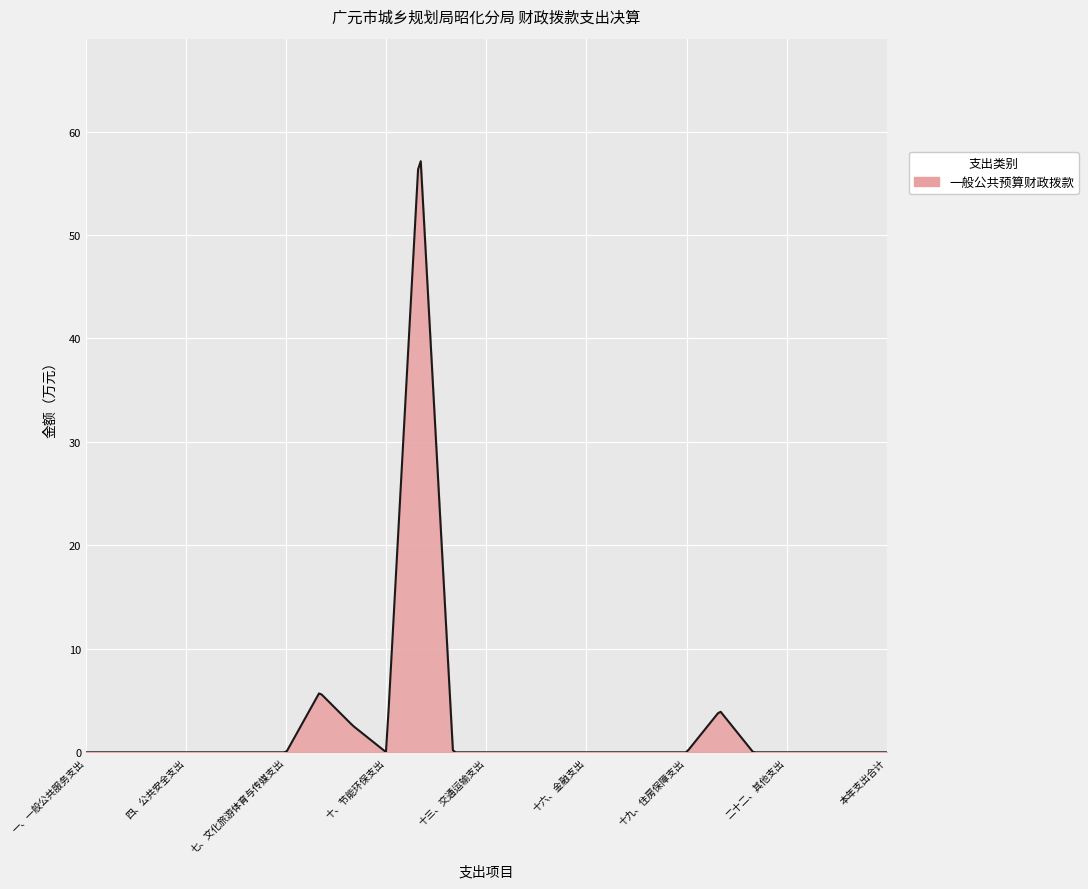

What is the maximum value shown in the chart?

57.1